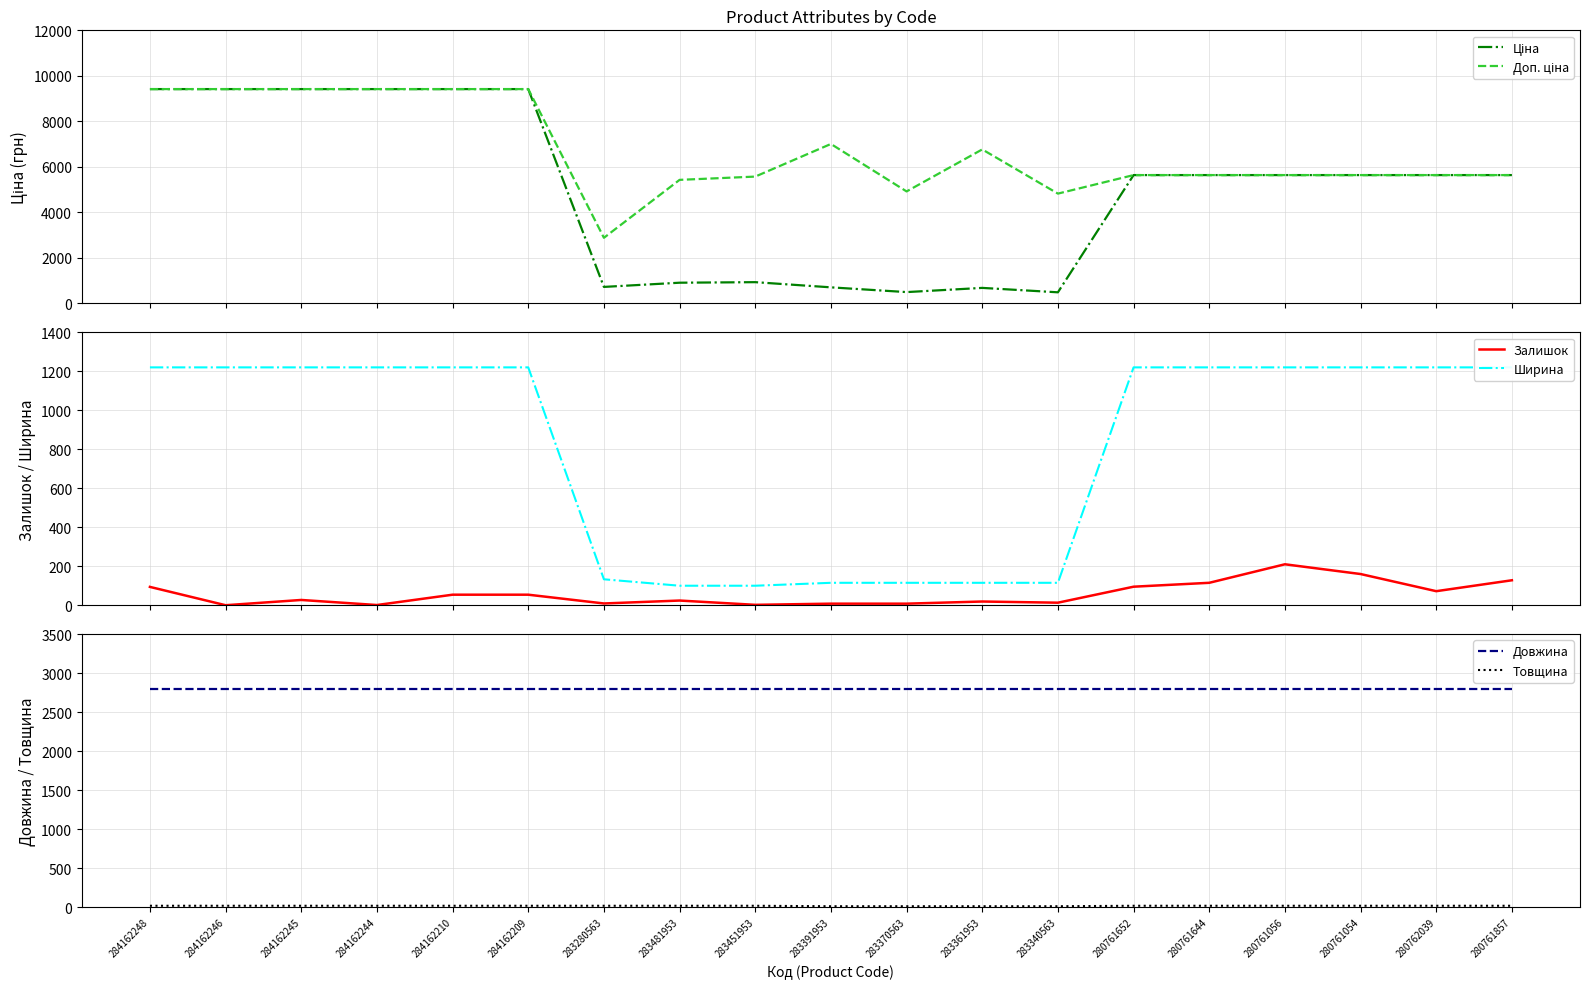

List the labels in order of Товщина value, largest first.

284162248, 284162246, 284162245, 284162244, 284162210, 284162209, 283280563, 283481953, 283451953, 280761652, 280761644, 280761056, 280761054, 280762039, 280761857, 283391953, 283370563, 283361953, 283340563